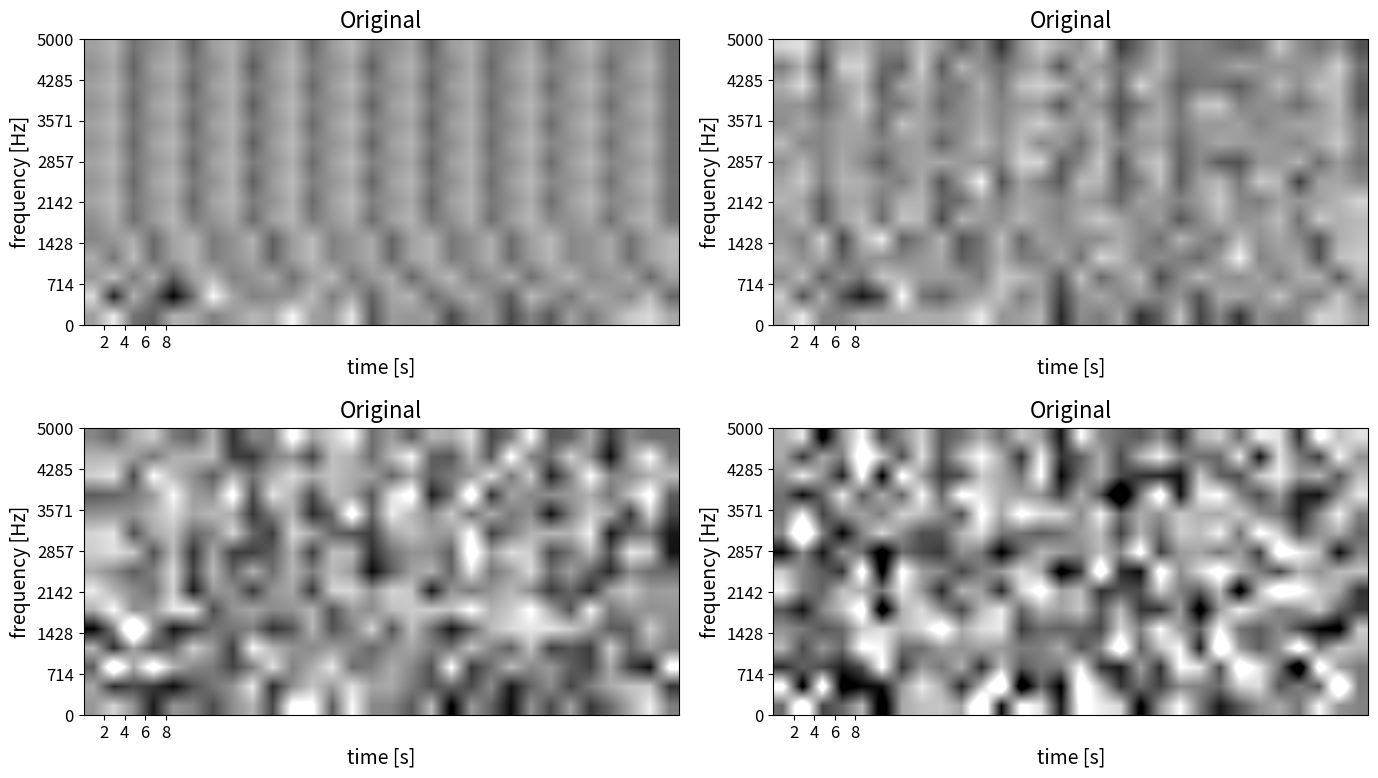

At which category is the sum across all series the highest?

10